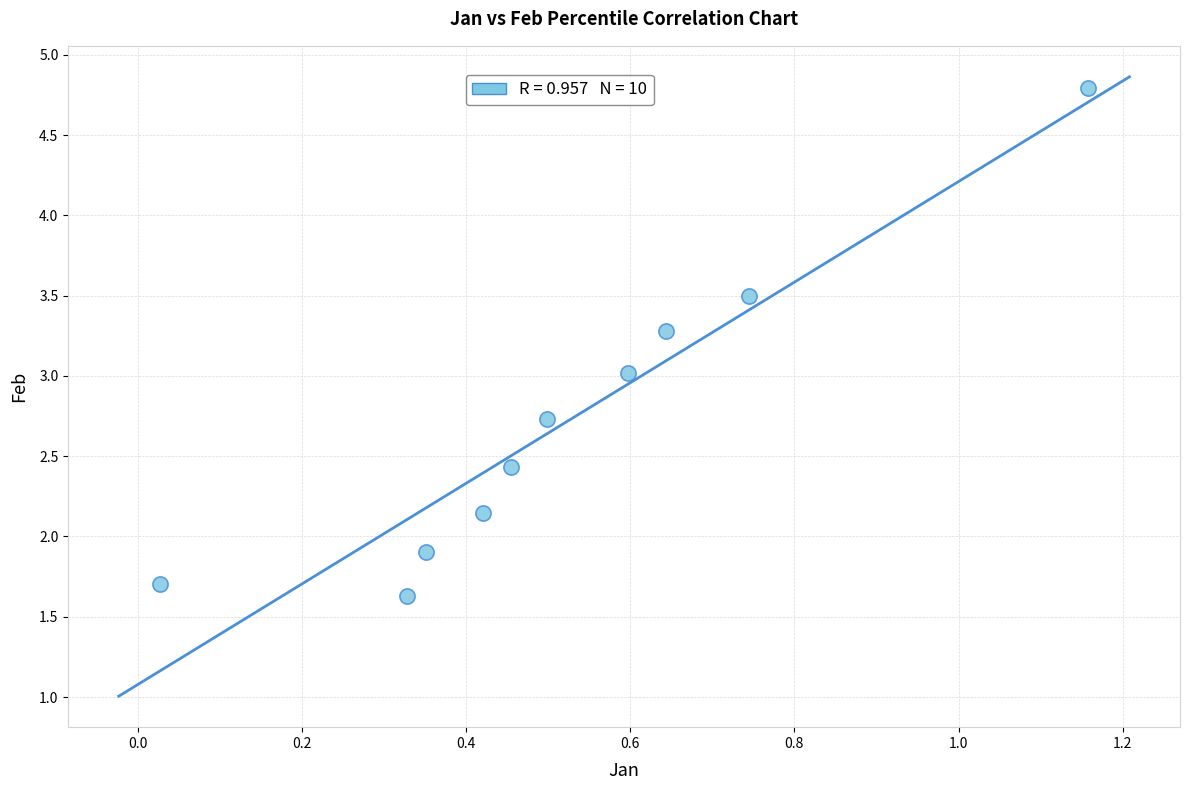

What is the average X value?

0.5